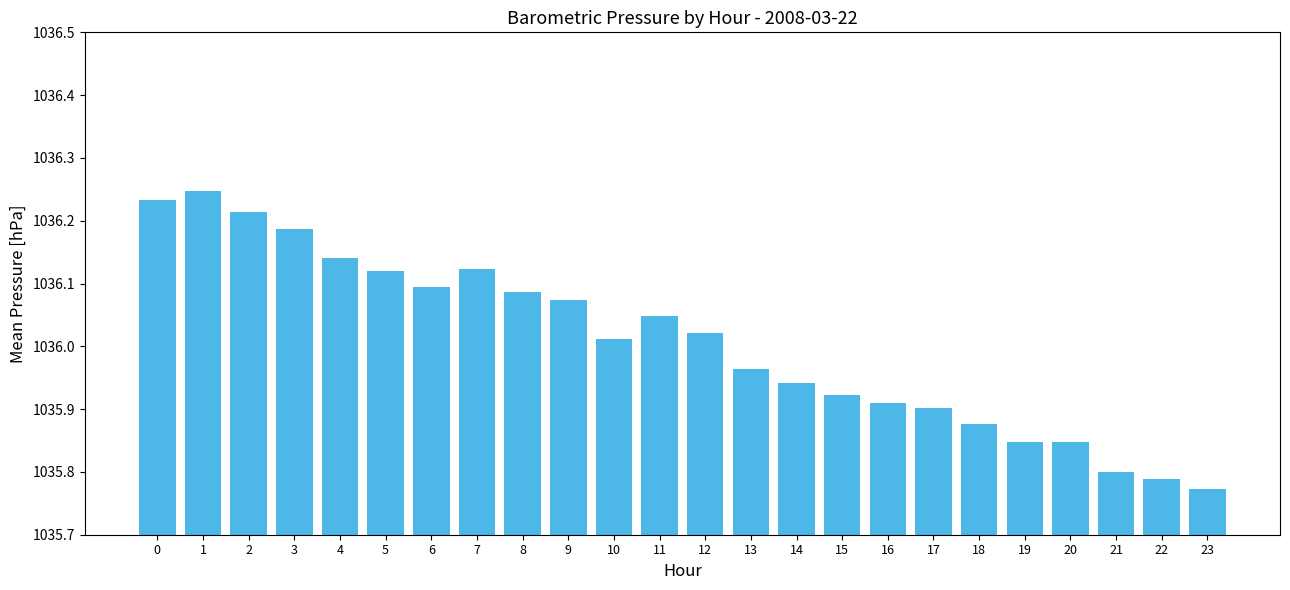

The value at 14 is 1613.2. True or false?

False